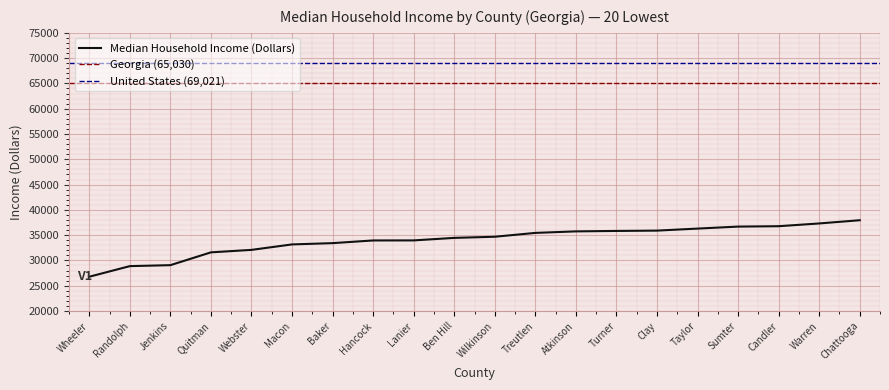

How many lines are shown in the chart?

1